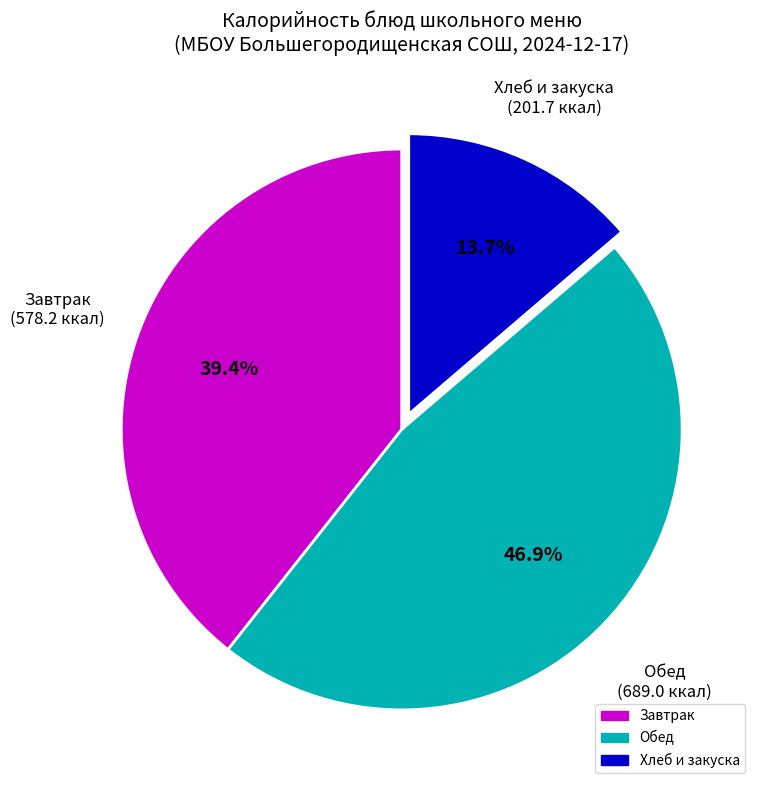

To the nearest percent, what is the average slice percentage?

33%